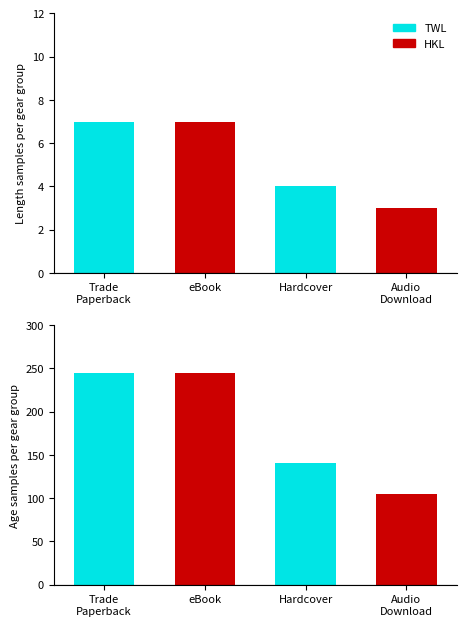

Count the HKL values in the range 0 to 245.

4